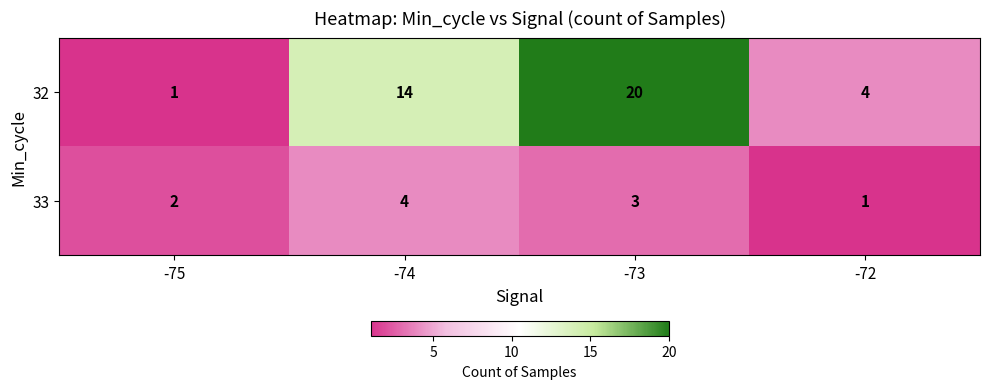

What is the average value of the 32 series?

10